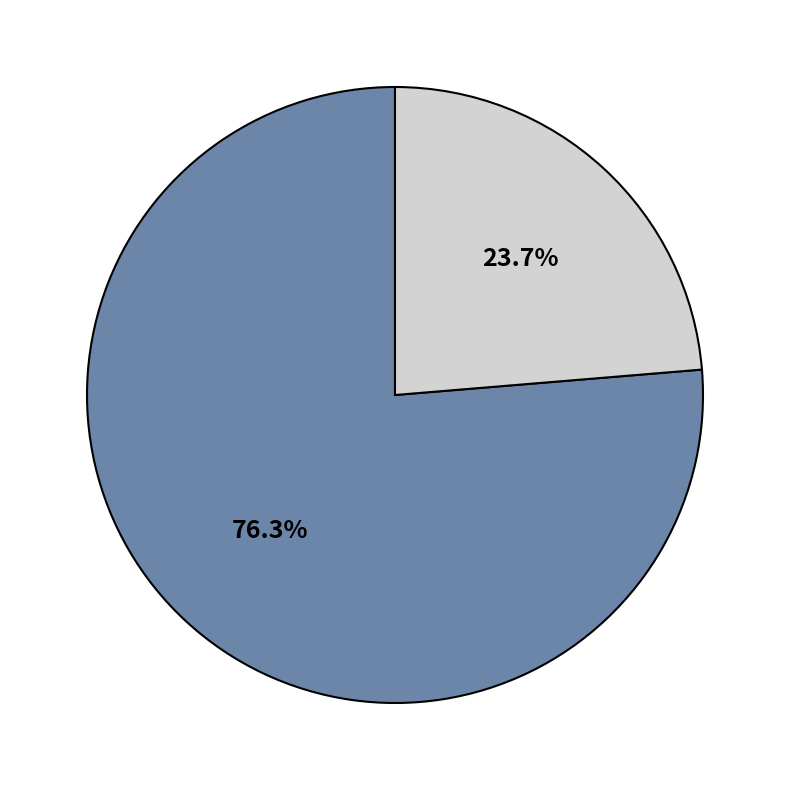

Is there a majority slice in this chart?

Yes